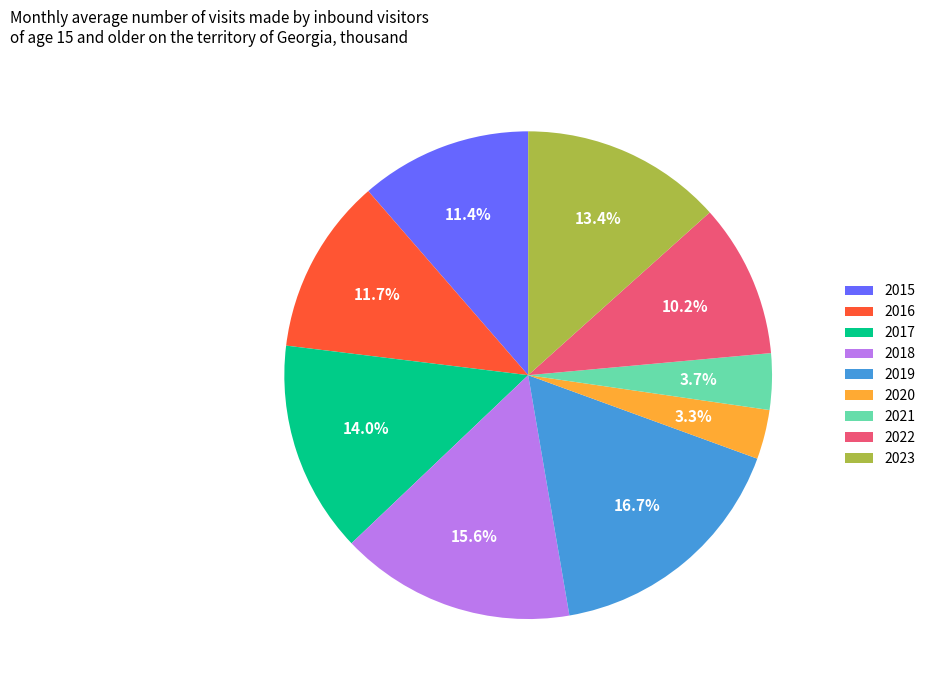

Is there any slice that represents more than half of the pie?

No